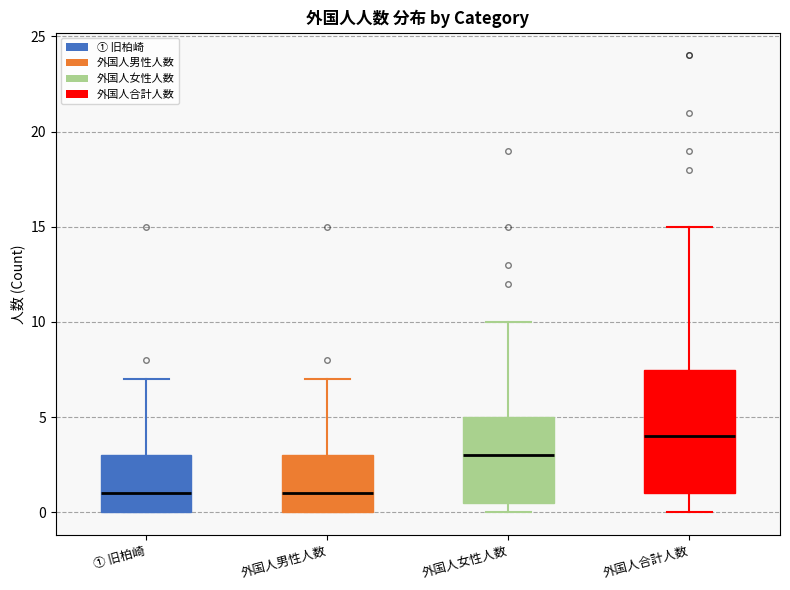

Where does the upper whisker of the box for ① 旧柏崎 end on the y-axis? The values are not printed on the chart, so give them approximately, as read against the axis.

7.0